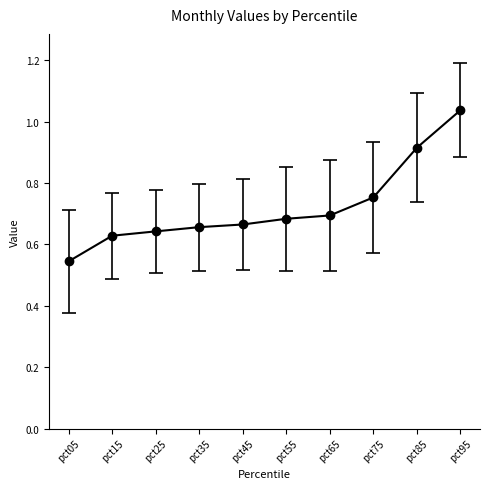

Read the Mar value at pct95.

1.2